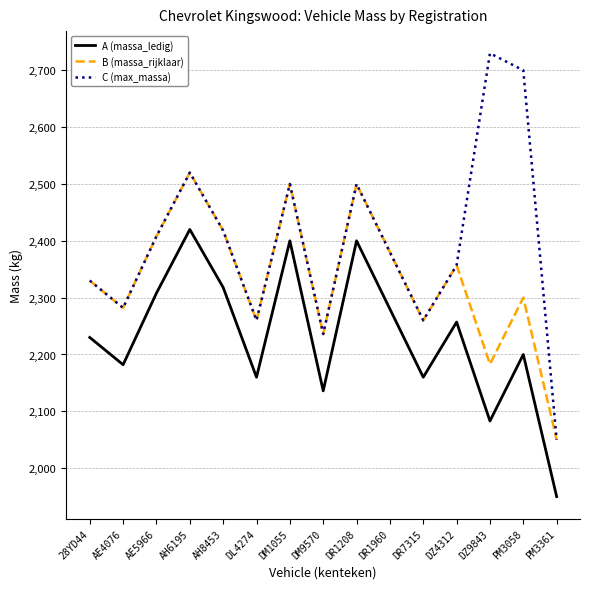

What is the total value across all series at AE5966?

7124